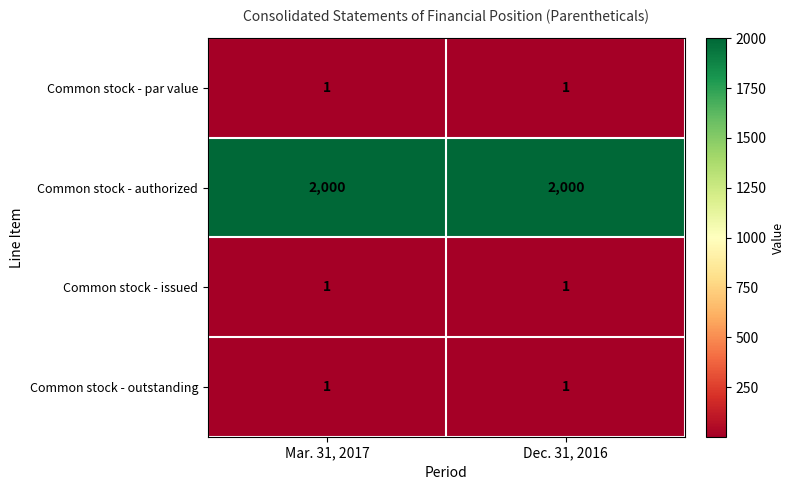

True or false: Common stock - issued has a value of 1 at Dec. 31, 2016.

True